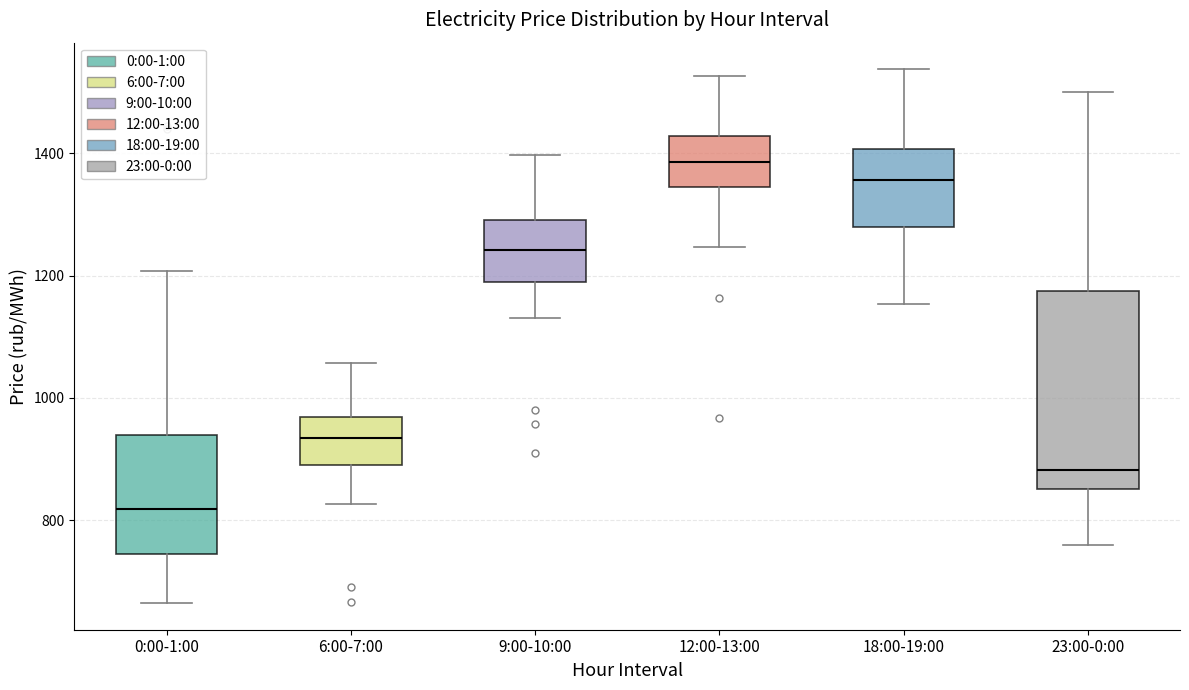

Where does the median line of the box for 12:00-13:00 sit on the y-axis? The values are not printed on the chart, so give them approximately, as read against the axis.

1380